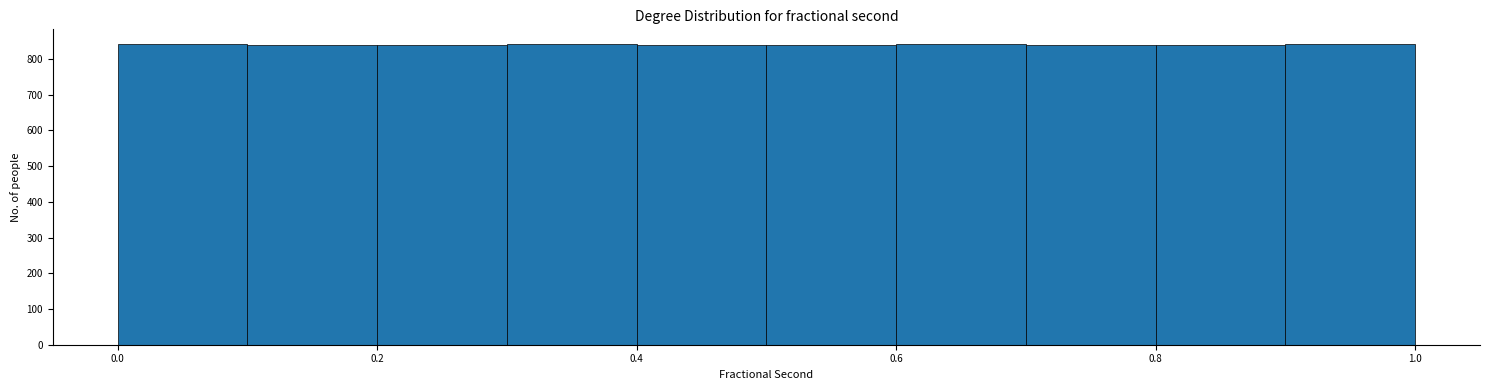

Reading left to right, transcribe this chart: for each bar, give the range it covers on the x-axis and its height. Neither the bar edges nor the heights are printed on the chart, so give them approximately, as read against the axes.

0.0 to 0.1: 840
0.1 to 0.2: 840
0.2 to 0.3: 840
0.3 to 0.4: 840
0.4 to 0.5: 840
0.5 to 0.6: 840
0.6 to 0.7: 840
0.7 to 0.8: 840
0.8 to 0.9: 840
0.9 to 1.0: 840